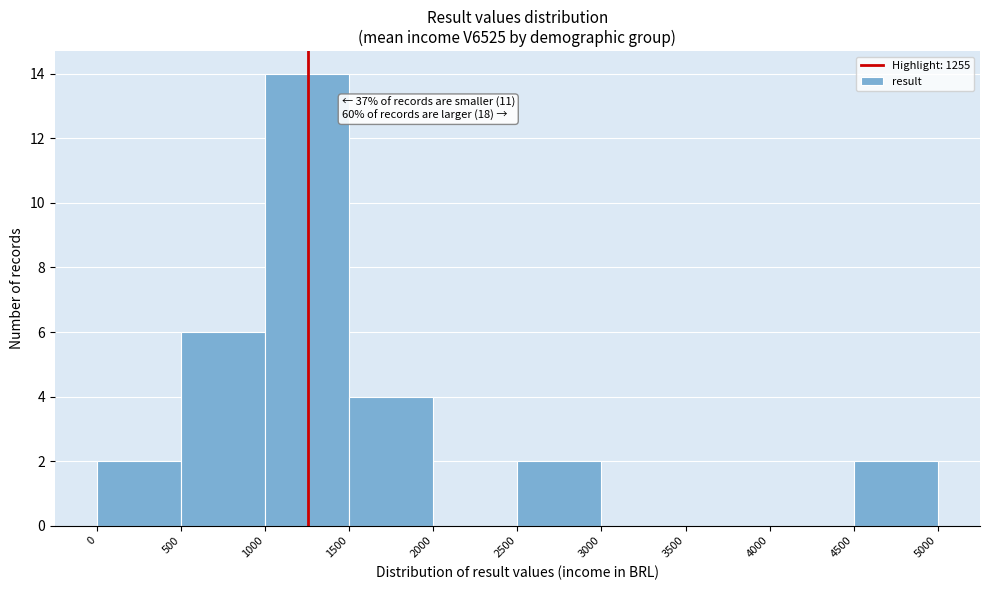

Which range on the x-axis has the tallest bar?

1000 to 1500